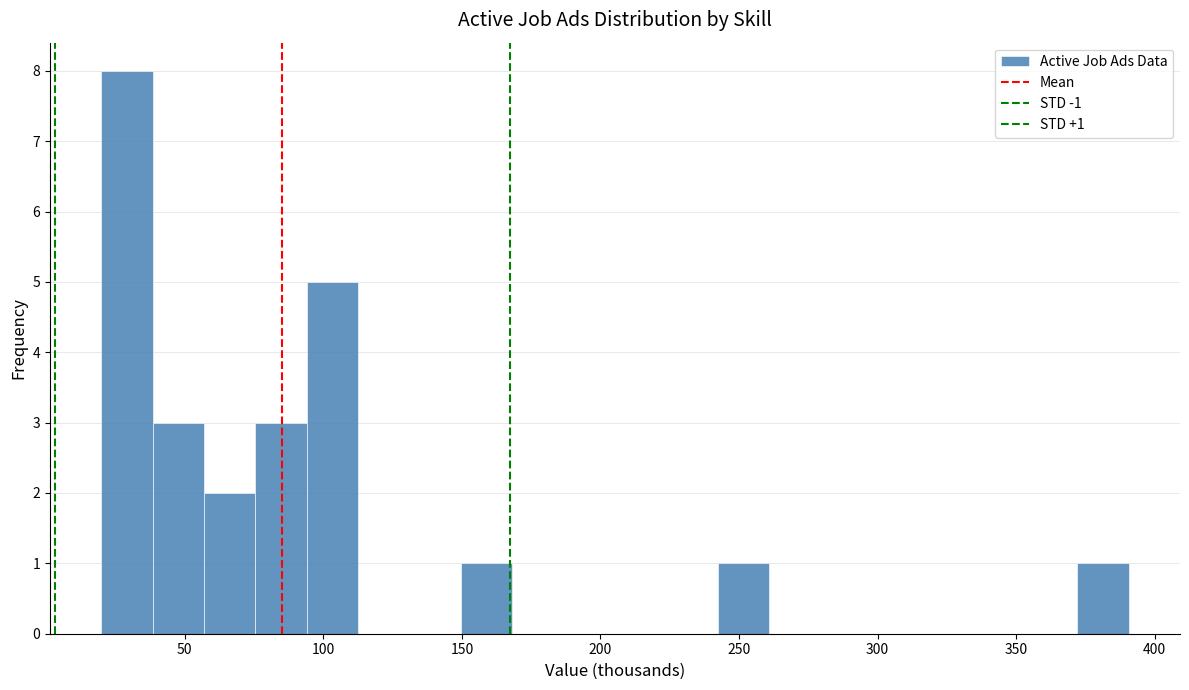

Around what value on the x-axis is the tallest bar? Give the approximate position of its centre, as read against the axis.

30